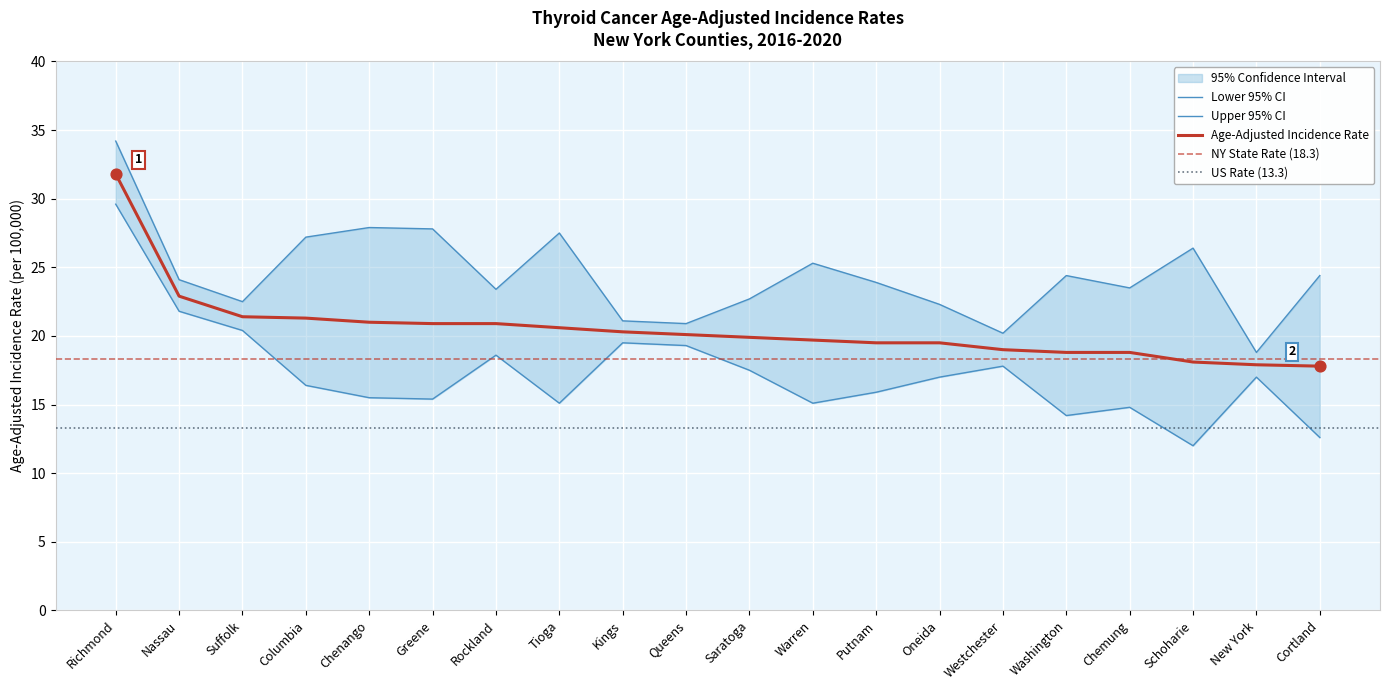

Which series has the largest Y range (max minus min)?

Lower 95% CI